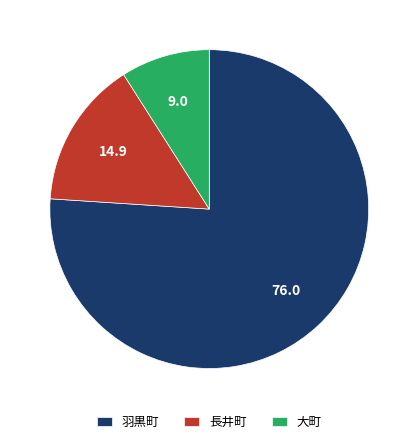

Is it true that 羽黒町 is 92% of the pie?

False